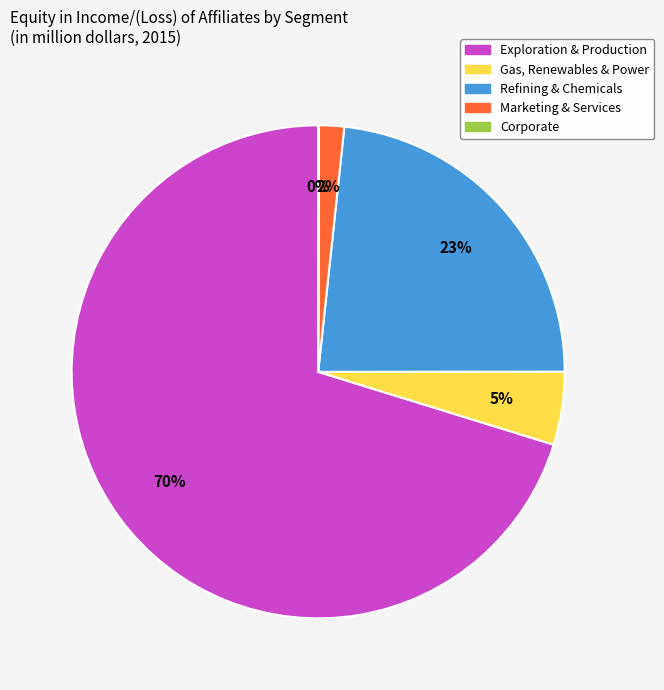

The Refining & Chemicals slice represents 23% of the pie. True or false?

True